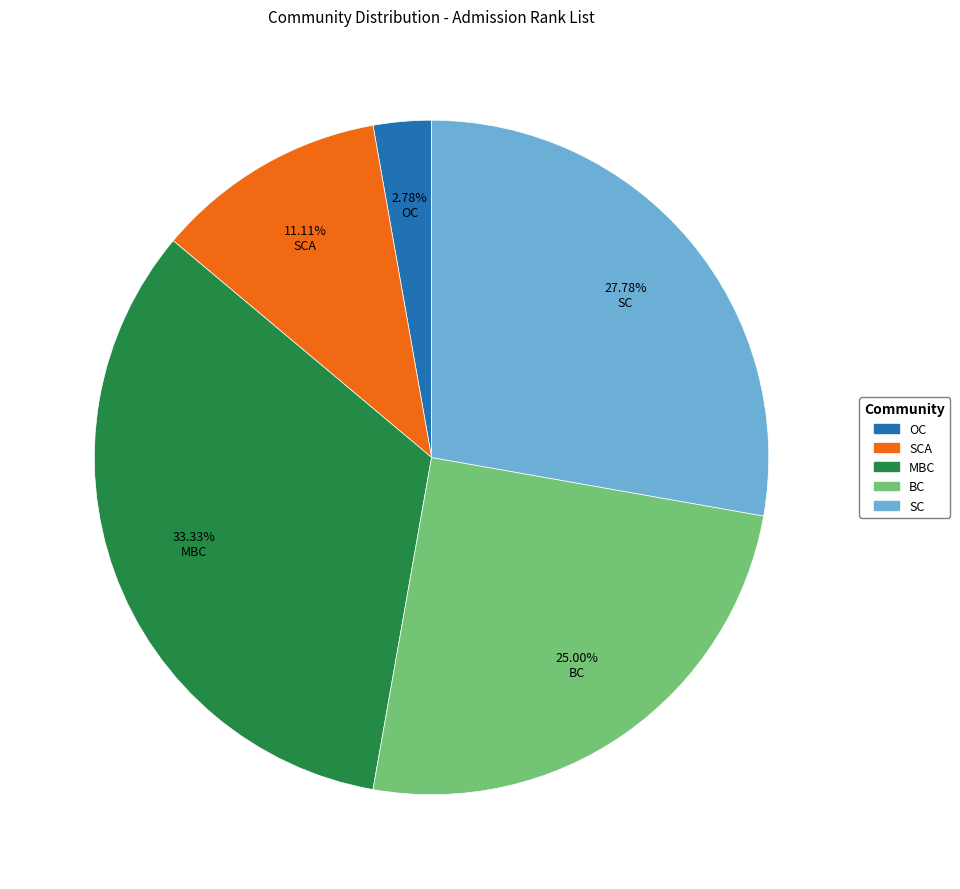

Is there a majority slice in this chart?

No